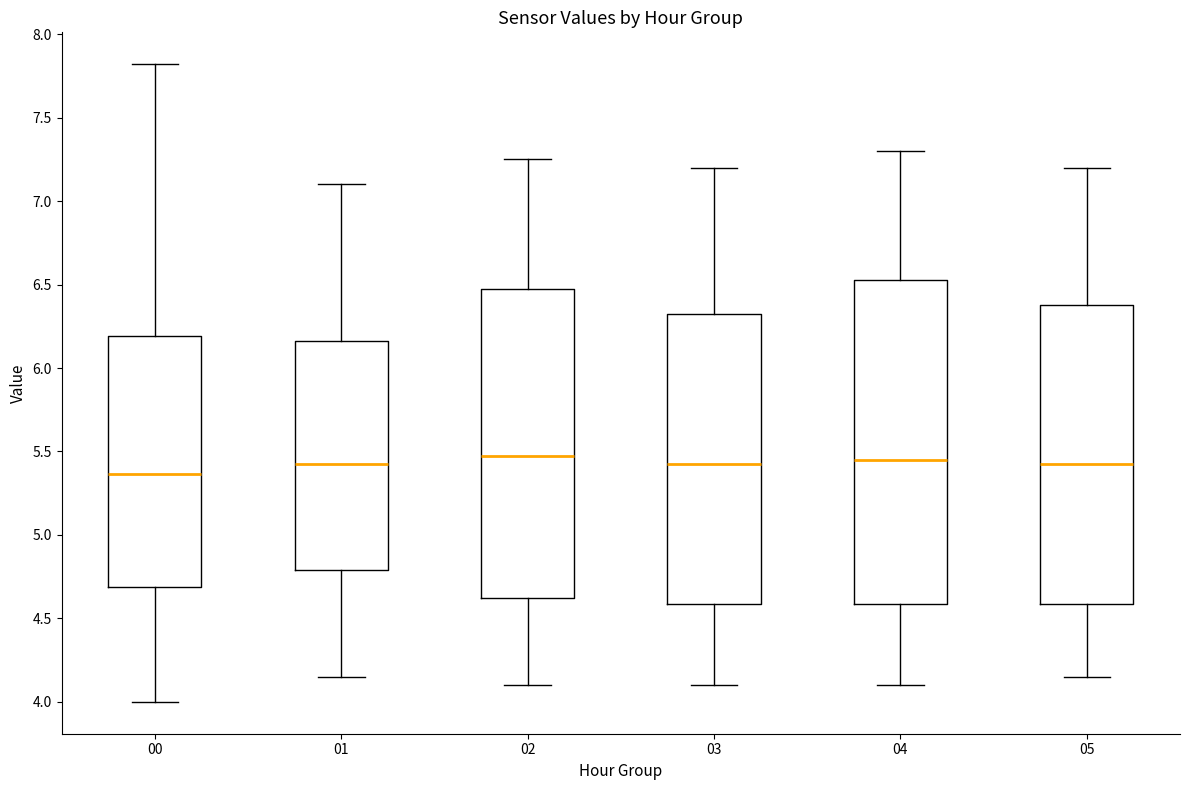

Which box is the tallest, from its lower edge to its upper edge?

04